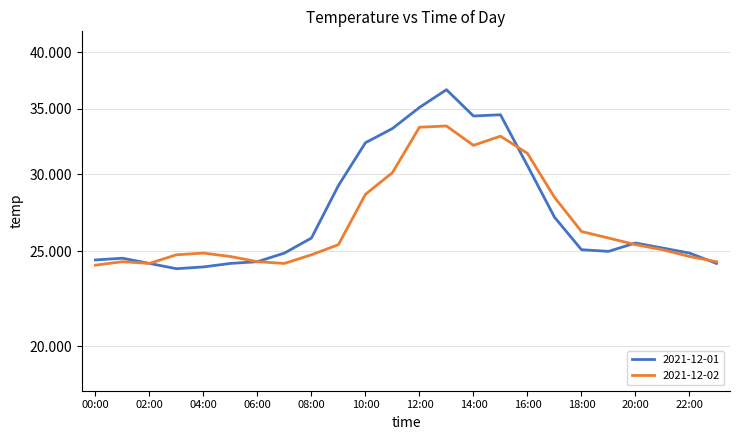

What is the label of the 3rd point from the left?

02:00